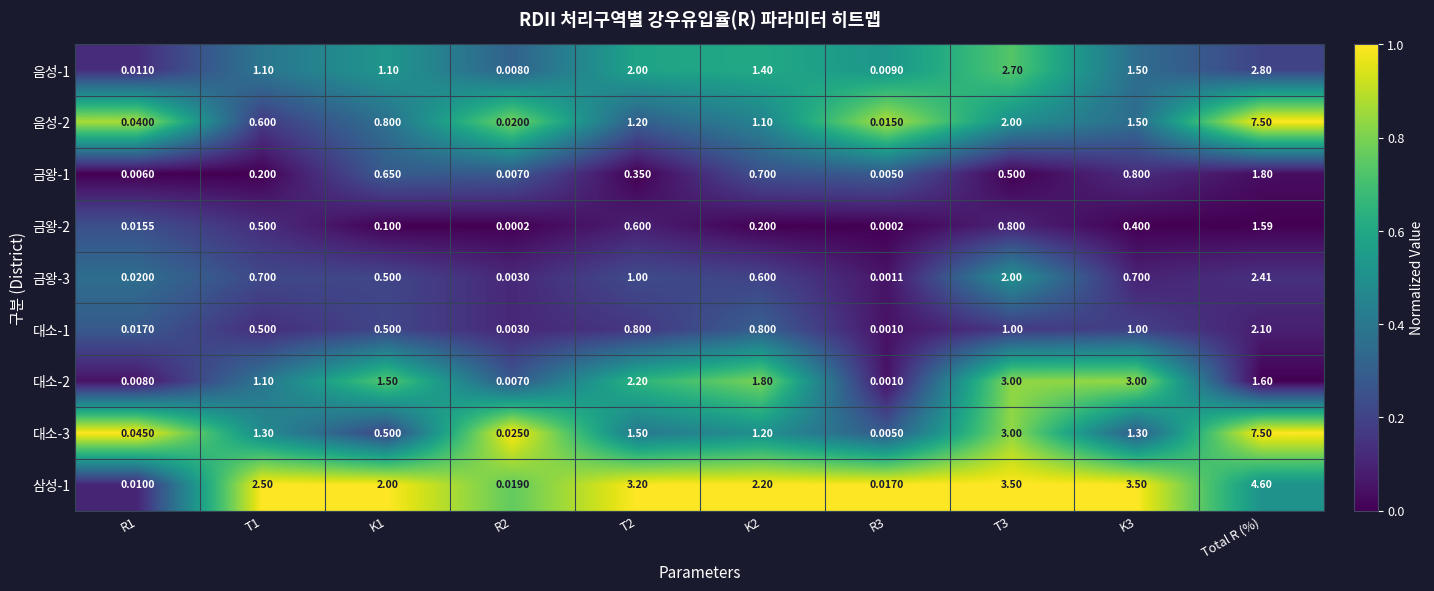

At which label does 대소-3 reach its peak?

Total R (%)